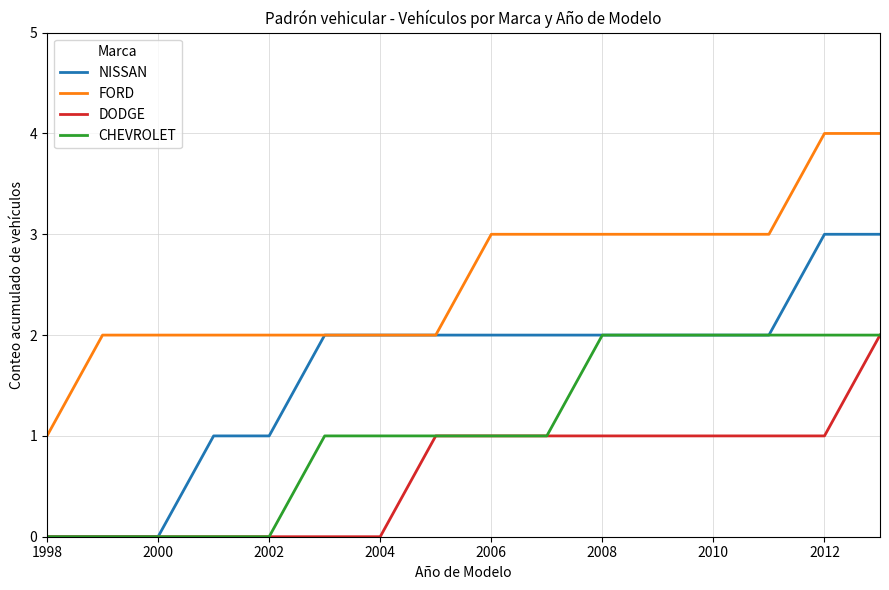

What is the difference between the second highest and minimum values in the NISSAN series?

3